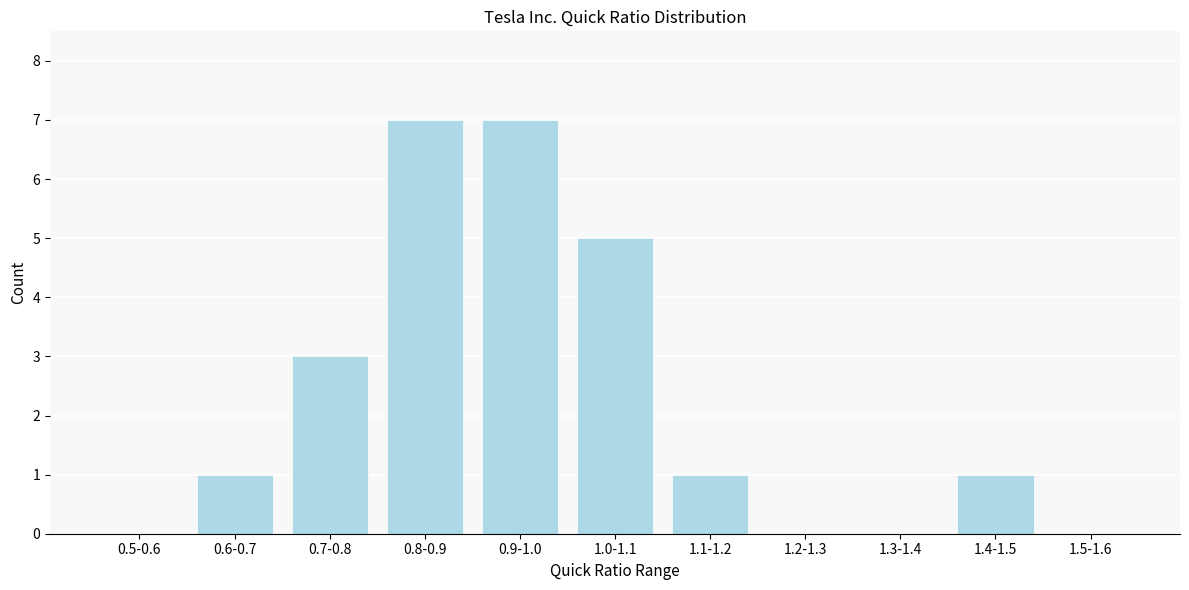

Reading left to right, extract all data points from this chart.

0.5-0.6=0	0.6-0.7=1	0.7-0.8=3	0.8-0.9=7	0.9-1.0=7	1.0-1.1=5	1.1-1.2=1	1.2-1.3=0	1.3-1.4=0	1.4-1.5=1	1.5-1.6=0